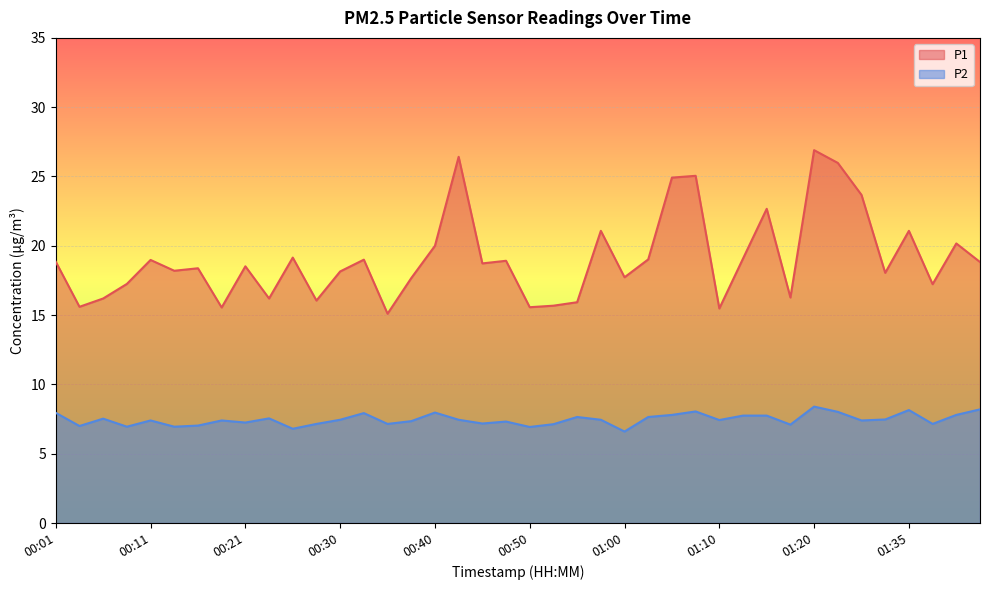

Rank the categories by P1 value from highest to lowest.

01:20, 00:43, 01:27, 01:07, 01:05, 01:30, 01:15, 00:57, 01:35, 01:40, 00:40, 00:26, 01:12, 01:02, 00:33, 00:11, 00:47, 00:01, 01:42, 00:45, 00:21, 00:16, 00:13, 00:30, 01:32, 01:00, 00:38, 00:09, 01:37, 01:17, 00:06, 00:23, 00:28, 00:55, 00:52, 00:04, 00:50, 00:18, 01:10, 00:35